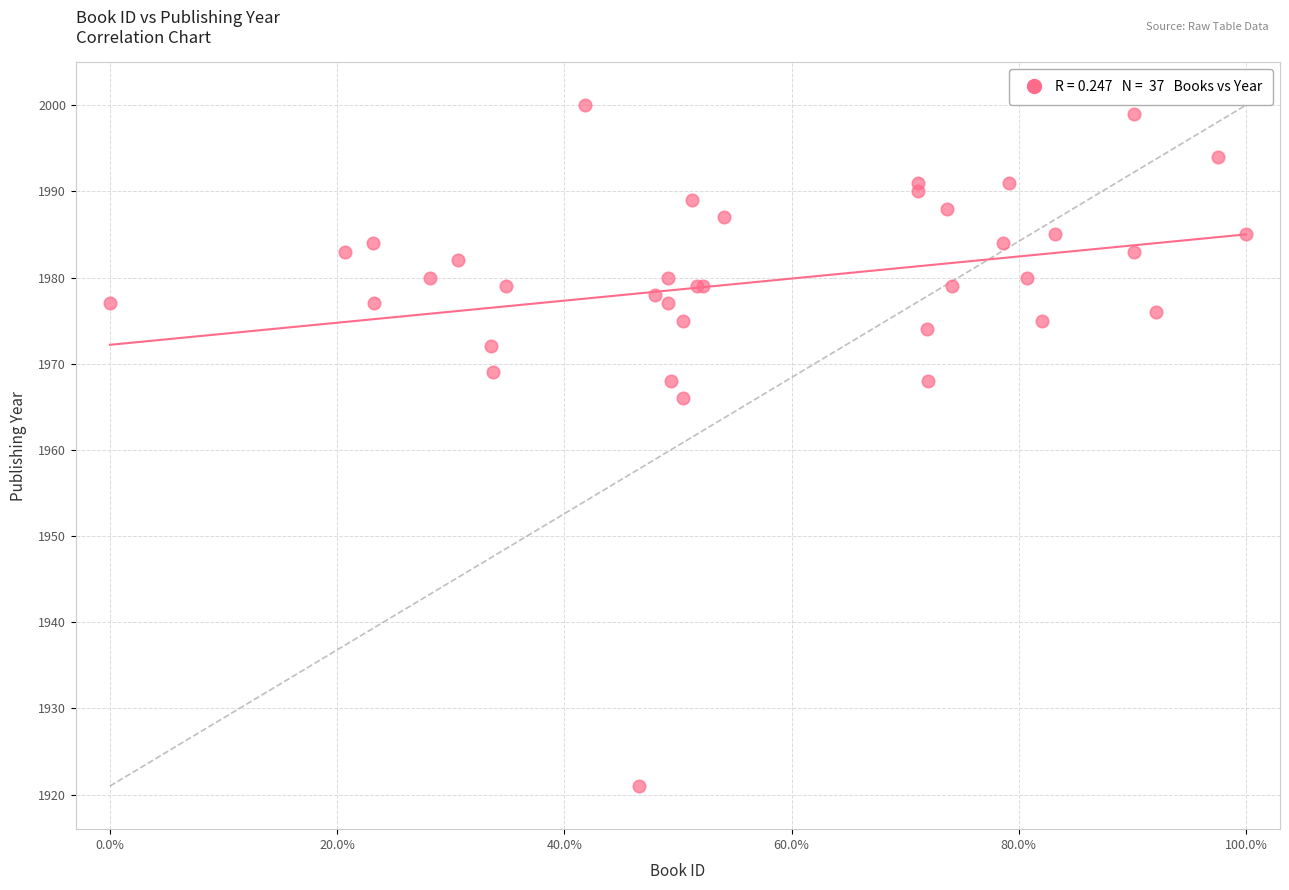

What Y value in the scatter plot is closest to 1960?

1966